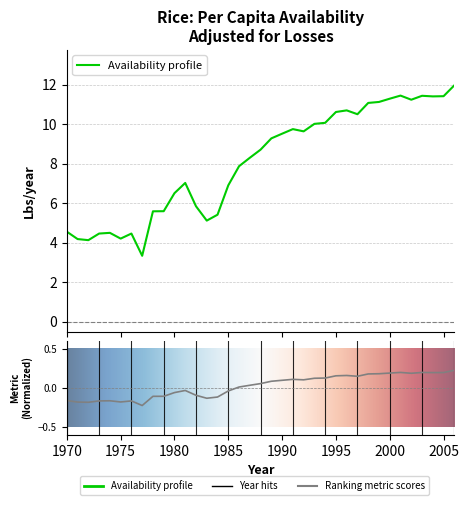

What is the change in value from 1978 to 1998?

+5.5